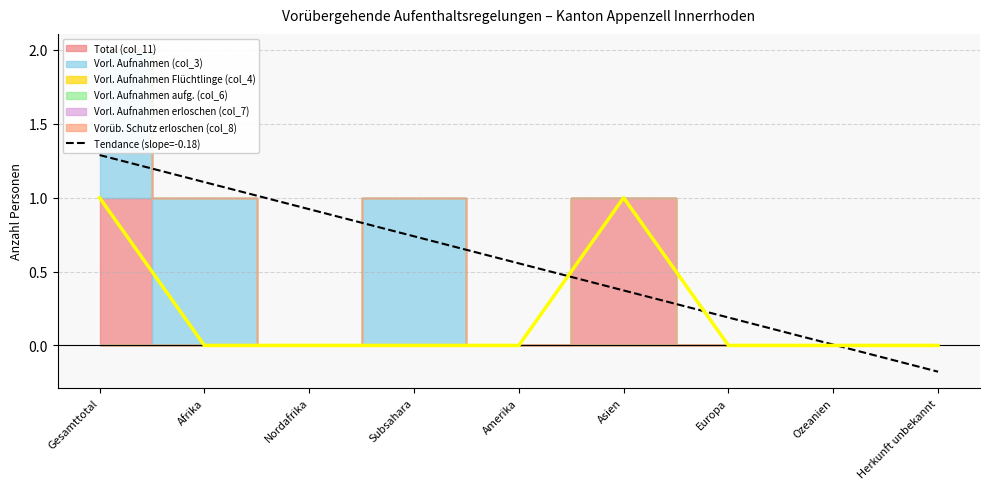

Rank the categories by Tendance (slope=-0.18) value from lowest to highest.

Herkunft unbekannt, Ozeanien, Europa, Asien, Amerika, Subsahara, Nordafrika, Afrika, Gesamttotal